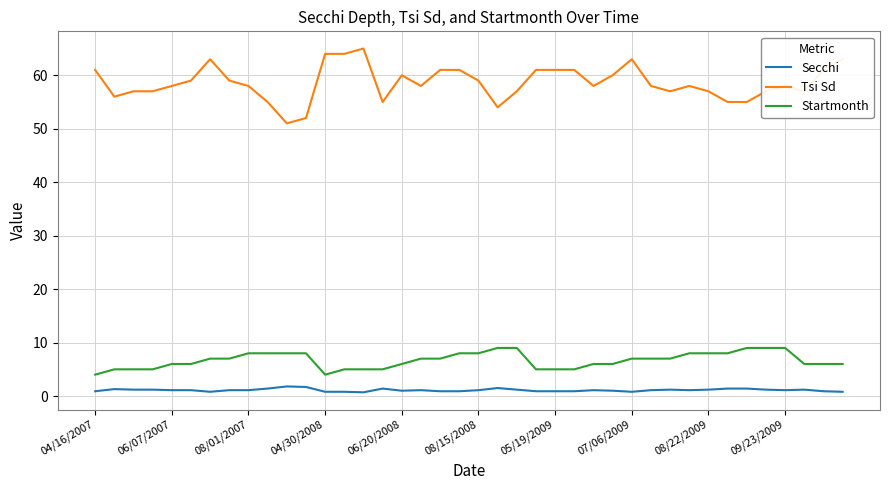

What are all the series names shown in the legend?

Secchi, Tsi Sd, Startmonth